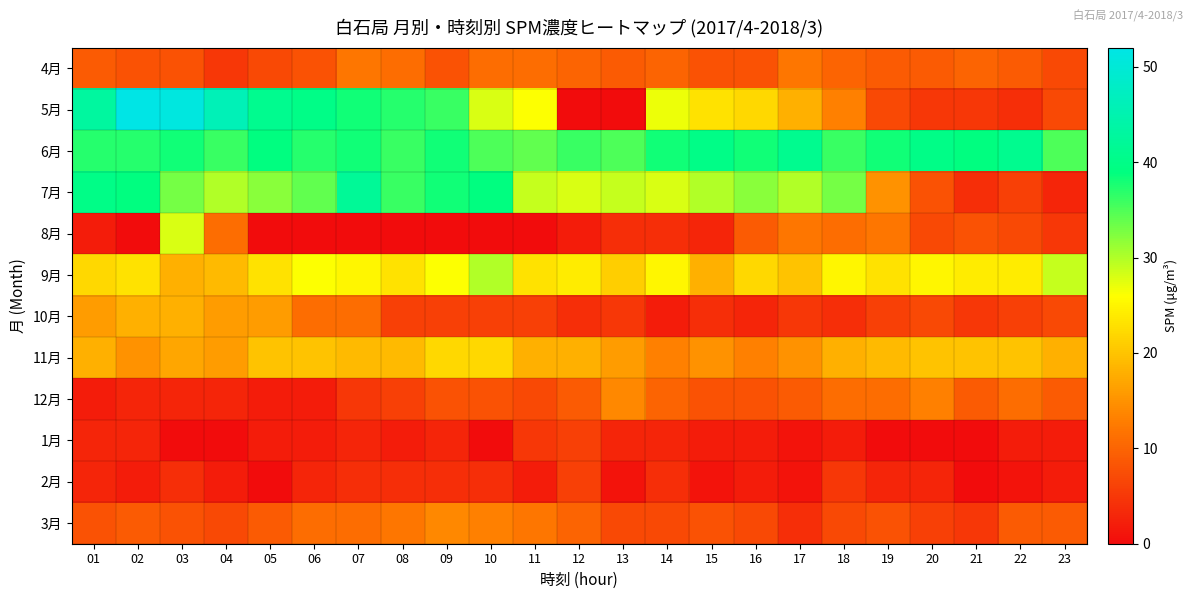

Between 15 and 02, which is larger?

15